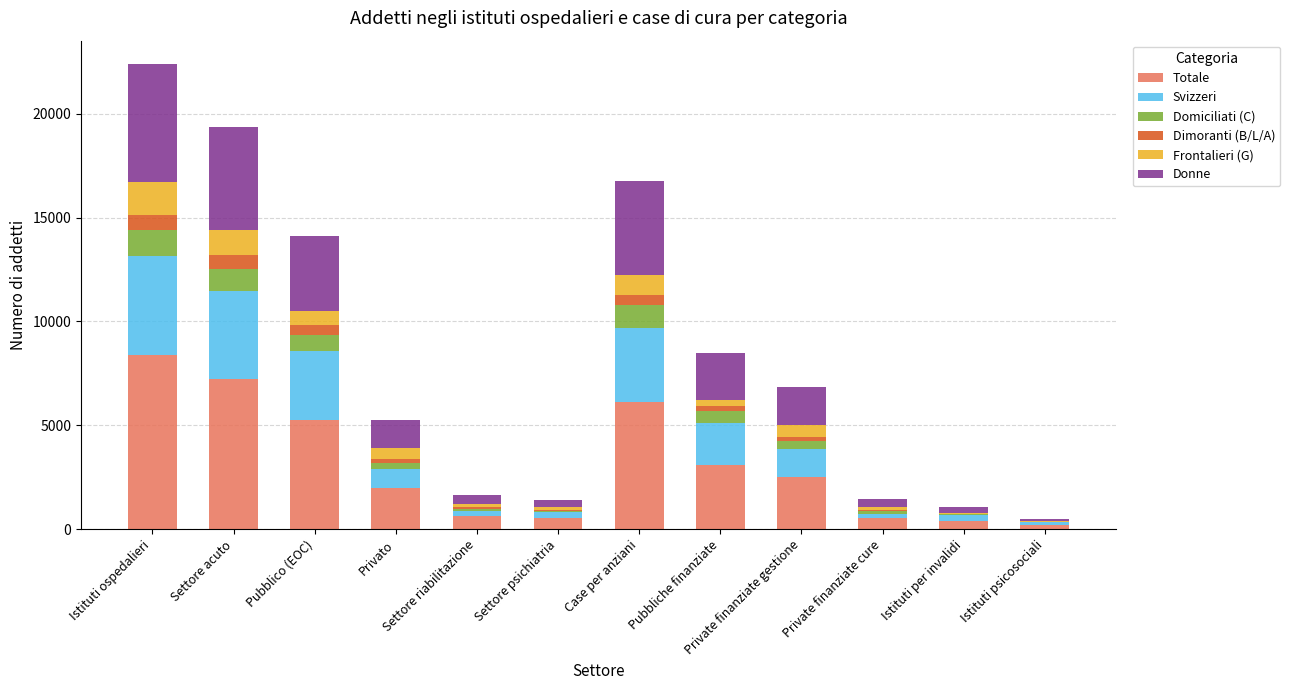

At which category is the sum across all series the highest?

Istituti ospedalieri